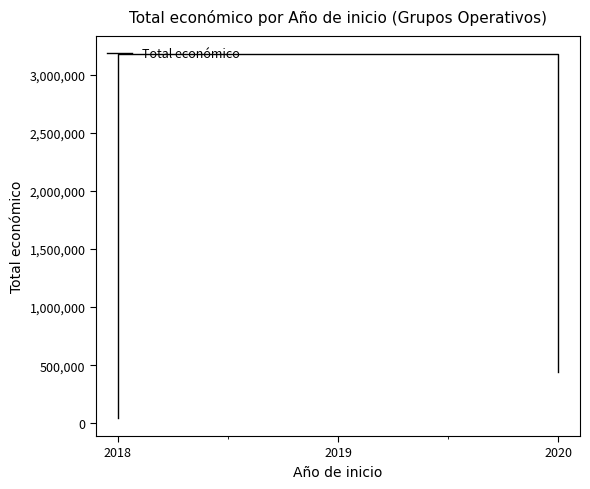

Does the chart display data point markers on the line(s)?

No